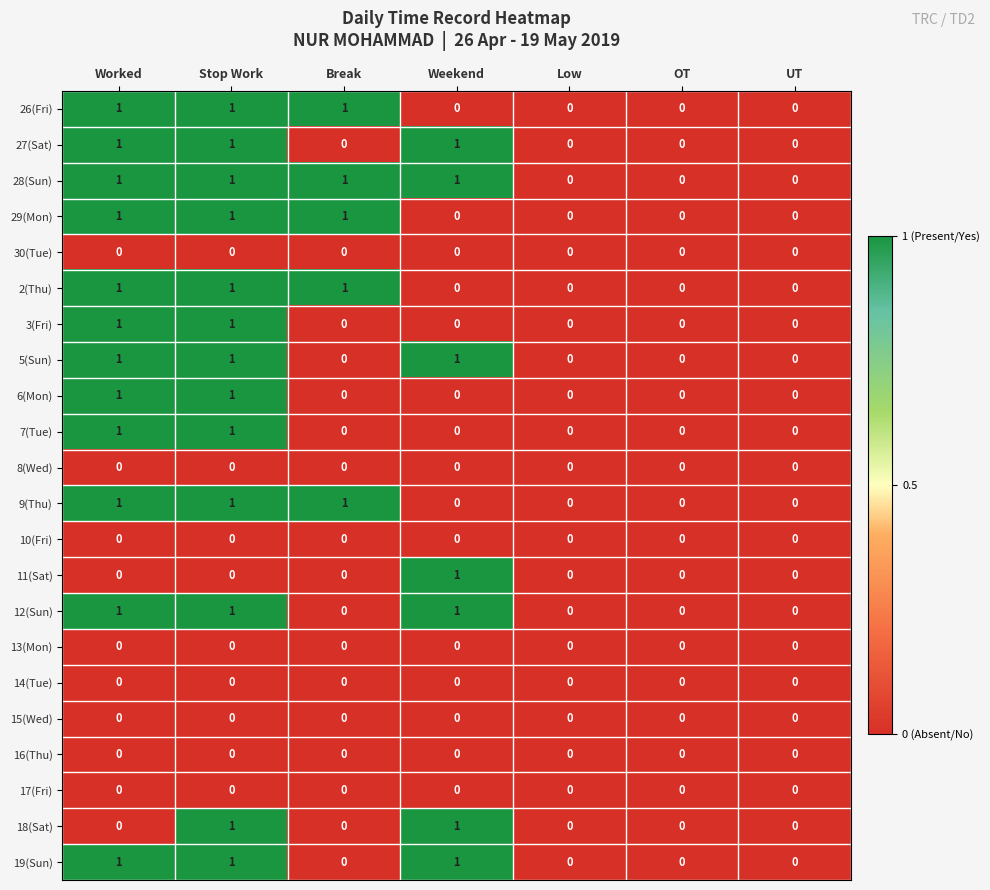

At which category is the sum across all series the highest?

Stop Work